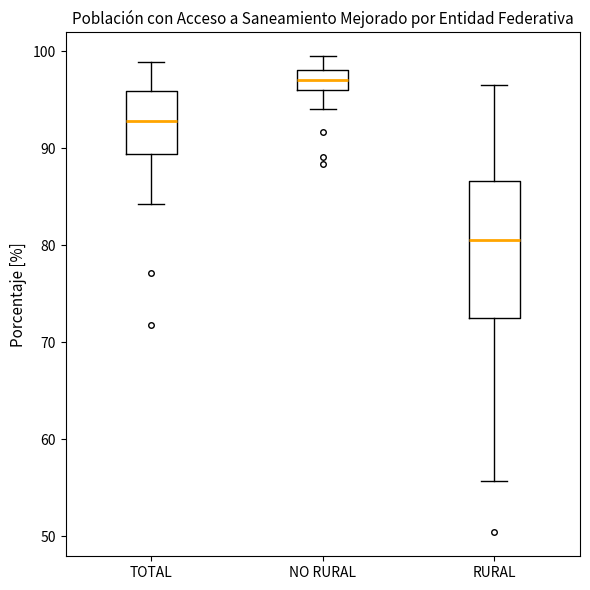

Which box has the lowest median line?

RURAL